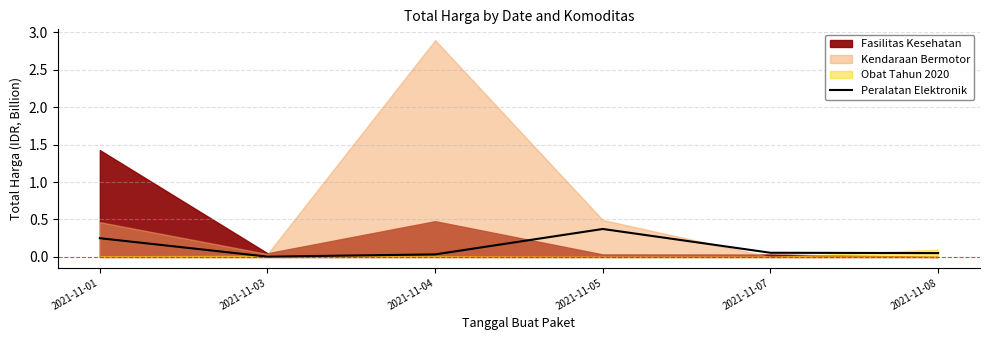

Does the chart have visible grid lines?

Yes